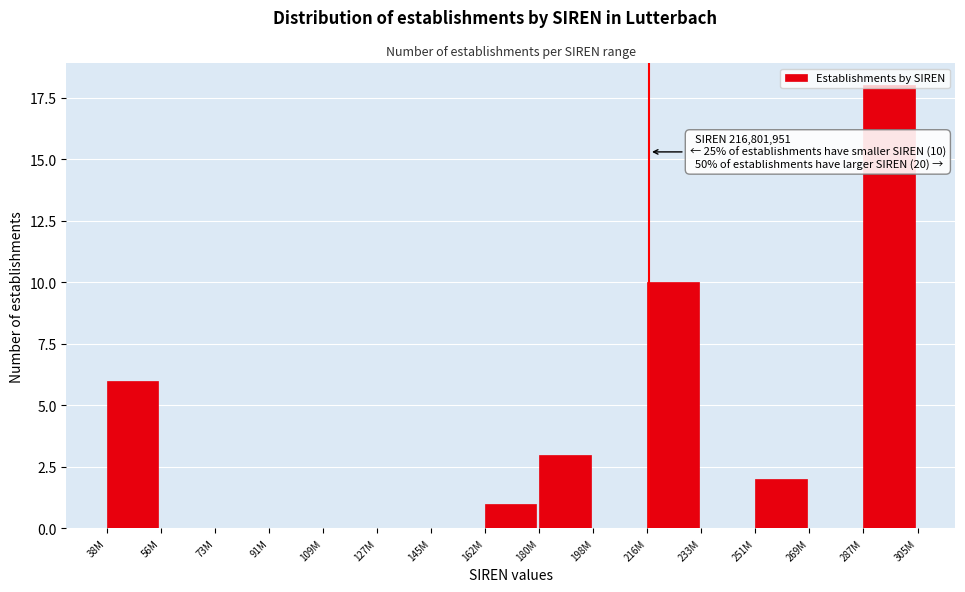

Which has a higher value, 162M or 287M?

287M